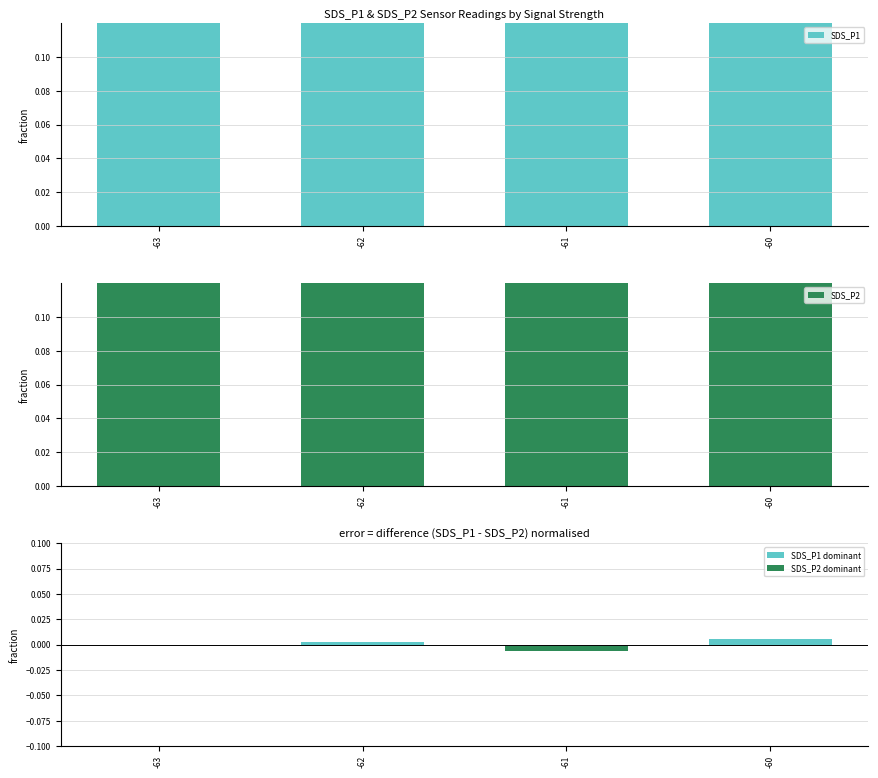

At which label does SDS_P1 dominant reach its peak?

-60